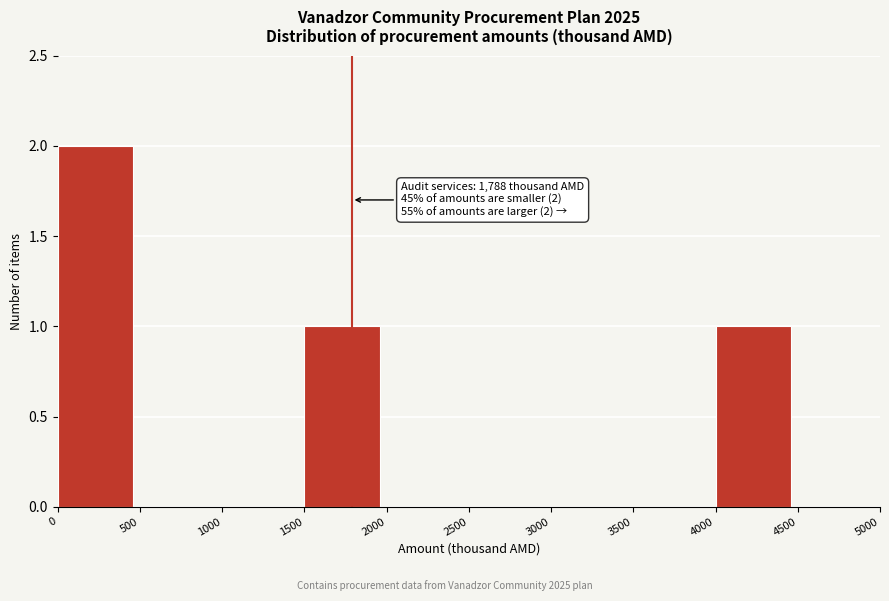

Which range on the x-axis has the tallest bar?

0 to 500